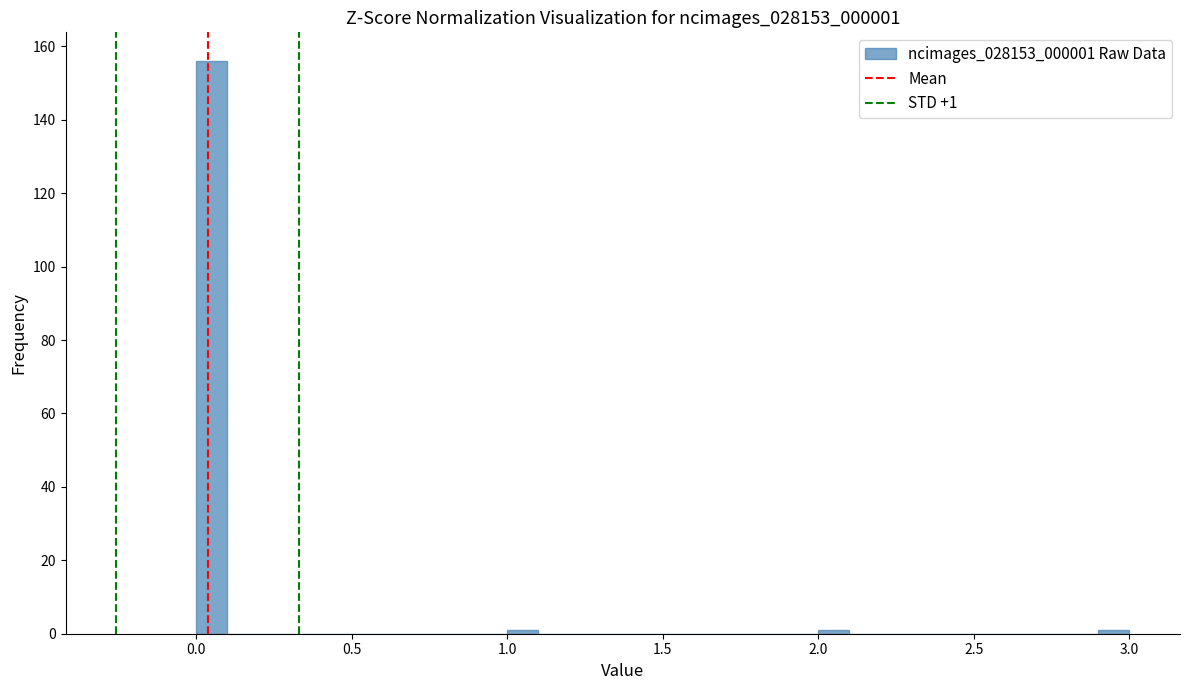

Around what value on the x-axis is the tallest bar? Give the approximate position of its centre, as read against the axis.

0.05